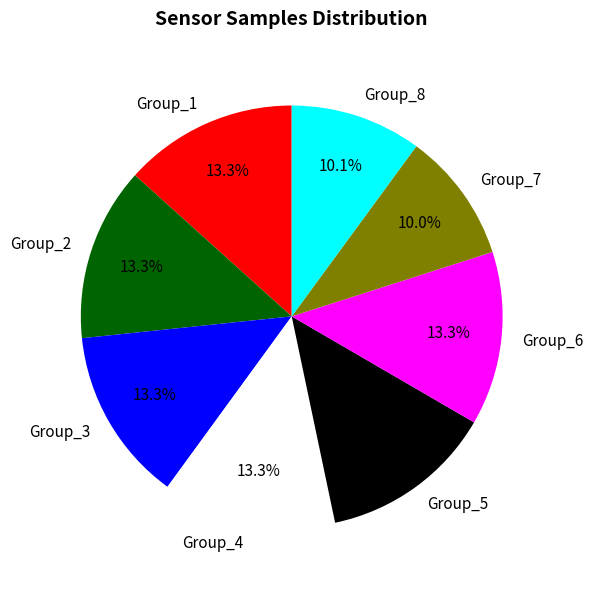

Which has a higher value, Group_7 or Group_5?

Group_5